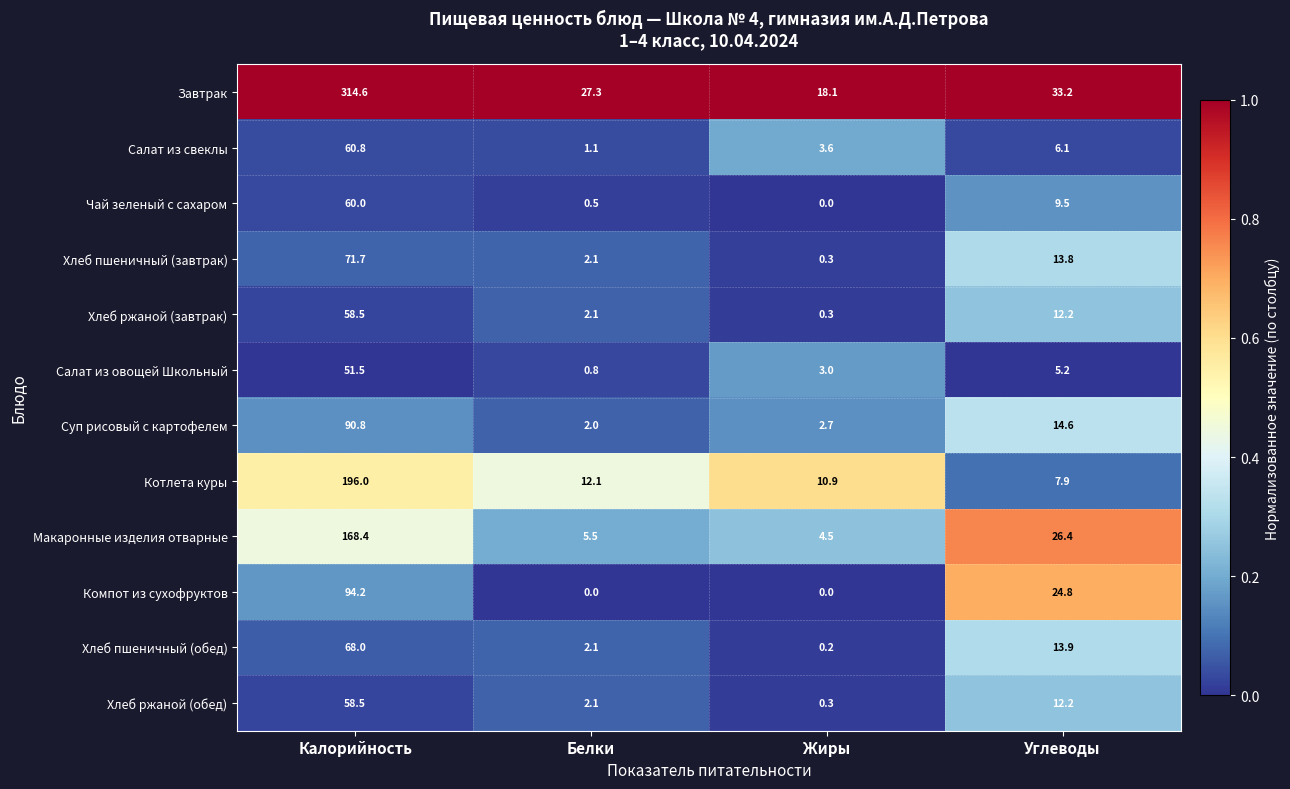

Rank the categories by Завтрак value from lowest to highest.

Жиры, Белки, Углеводы, Калорийность